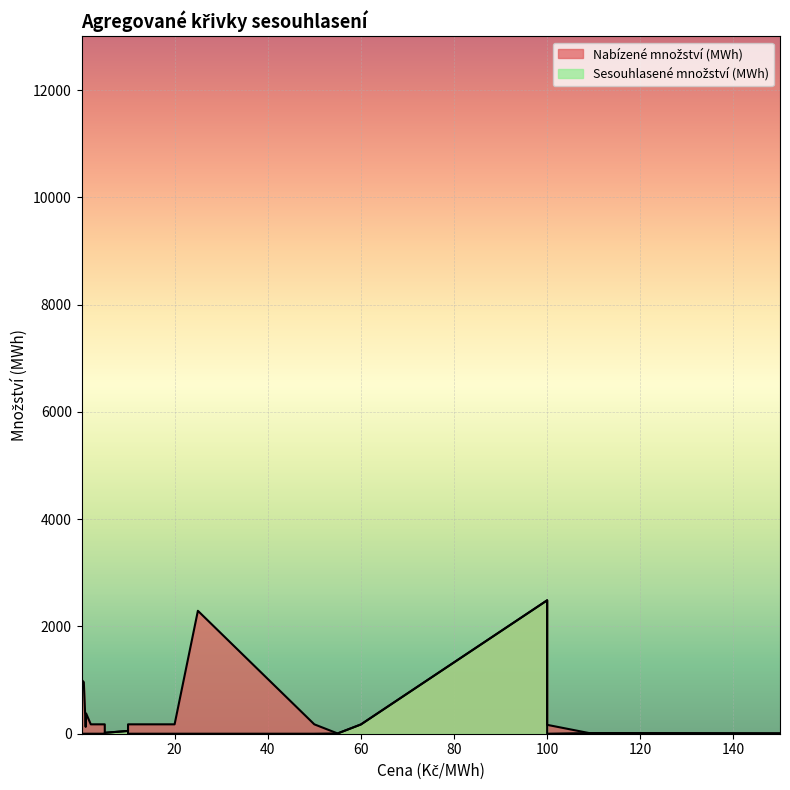

Which series has the largest total across all categories?

Nabízené množství (MWh)